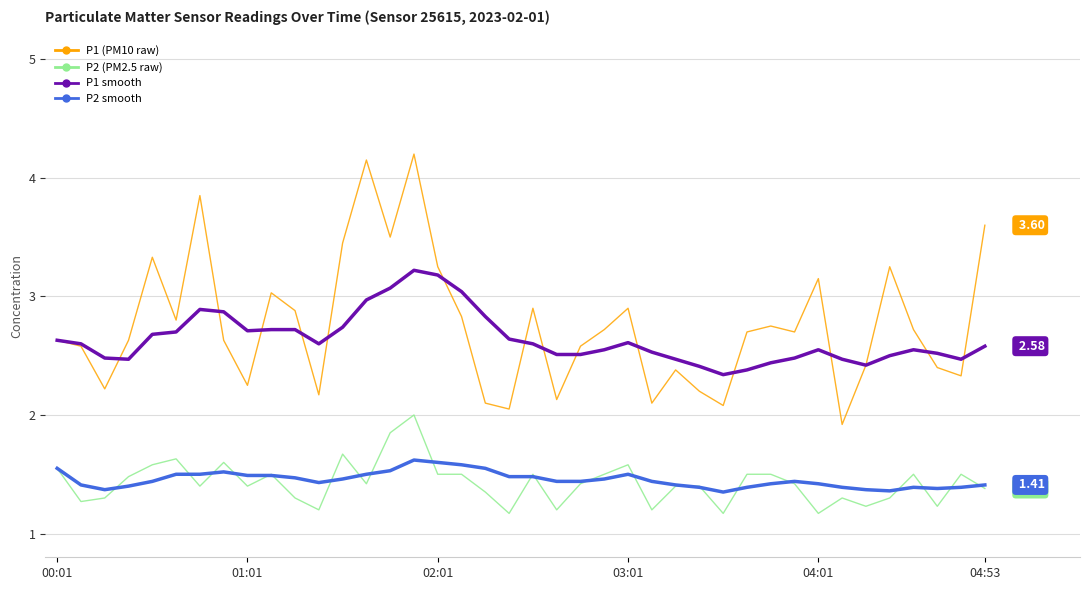

Is this an area chart (filled region under the line)?

No